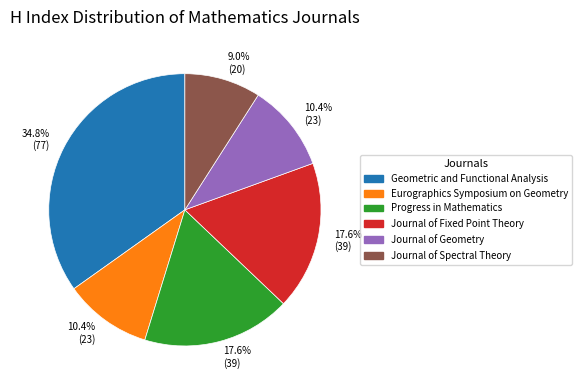

Is there any slice that represents more than half of the pie?

No